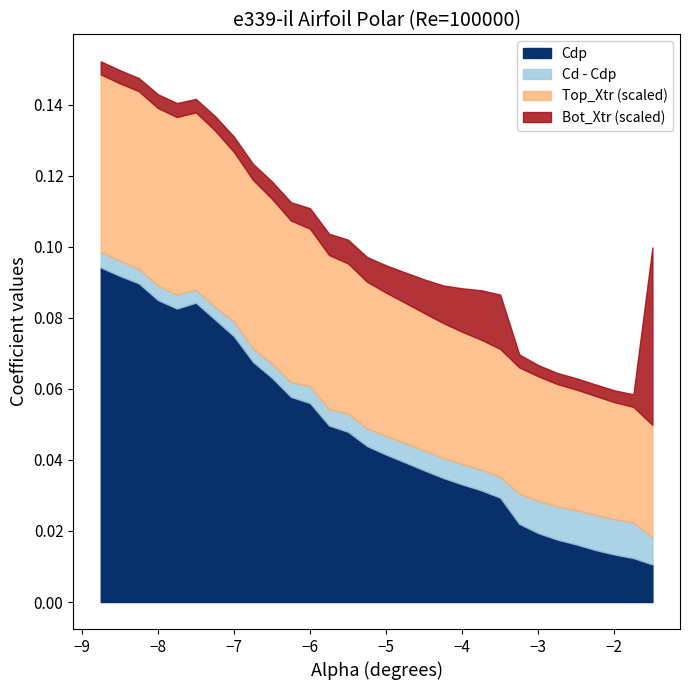

True or false: Cdp and Cd intersect in this chart.

False